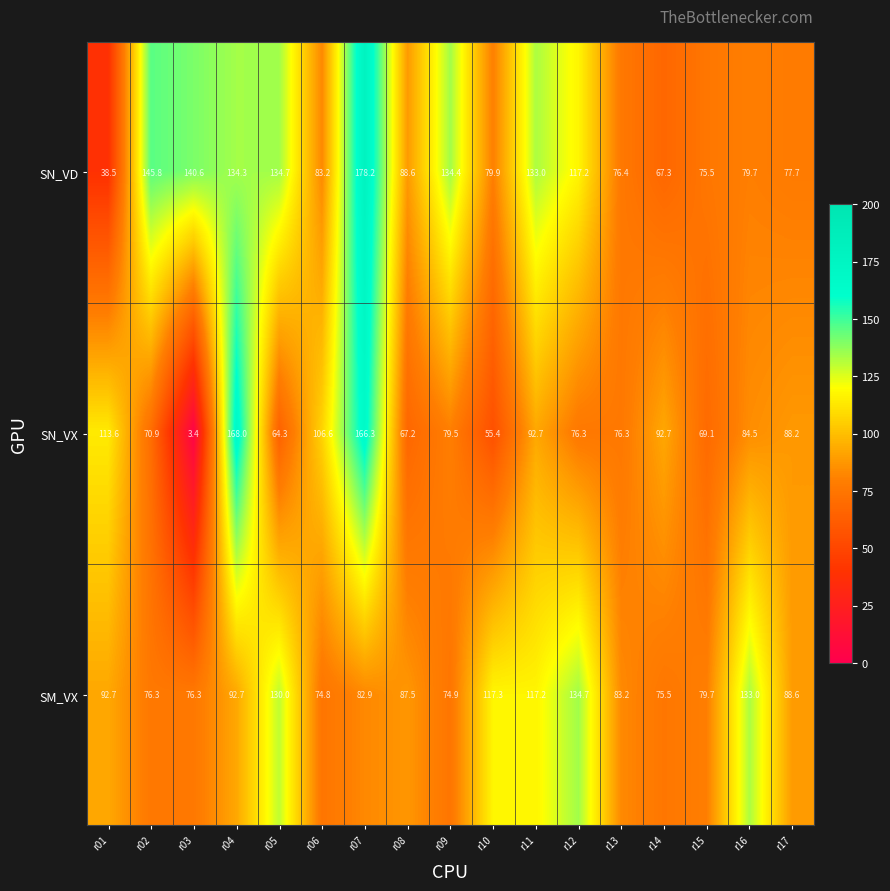

True or false: SN_VX has a value of 79.5 at r09.

True